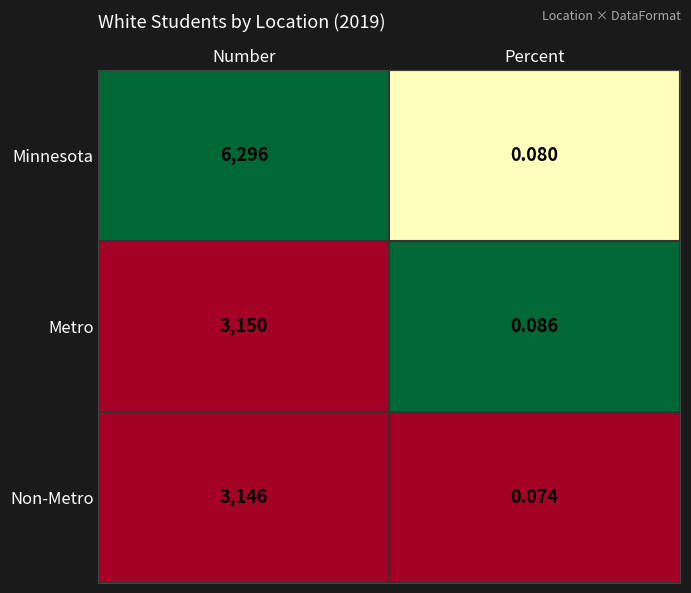

At which category is the sum across all series the highest?

Number